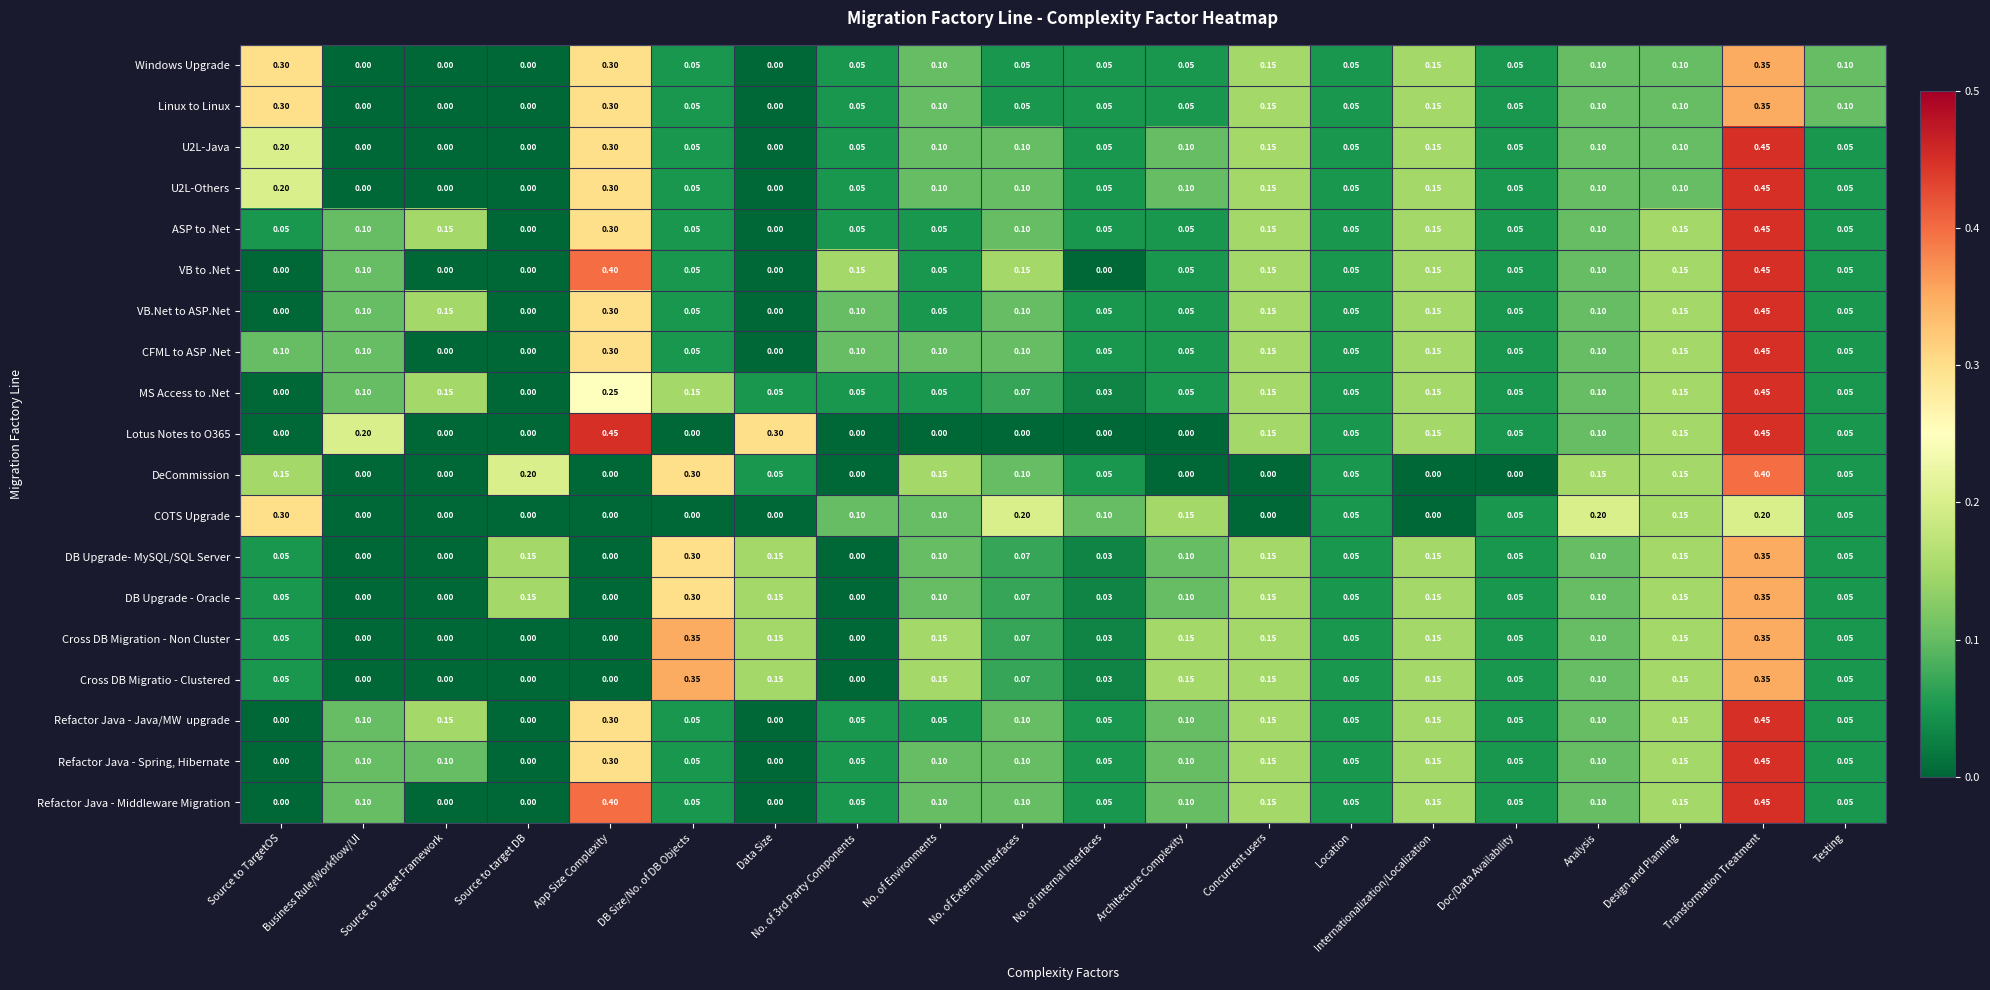

At which category is the sum across all series the highest?

Transformation Treatment